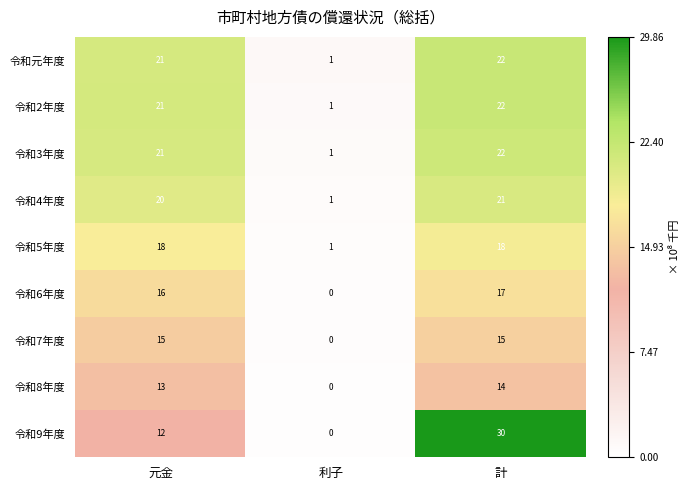

How many data points does each series have?

3